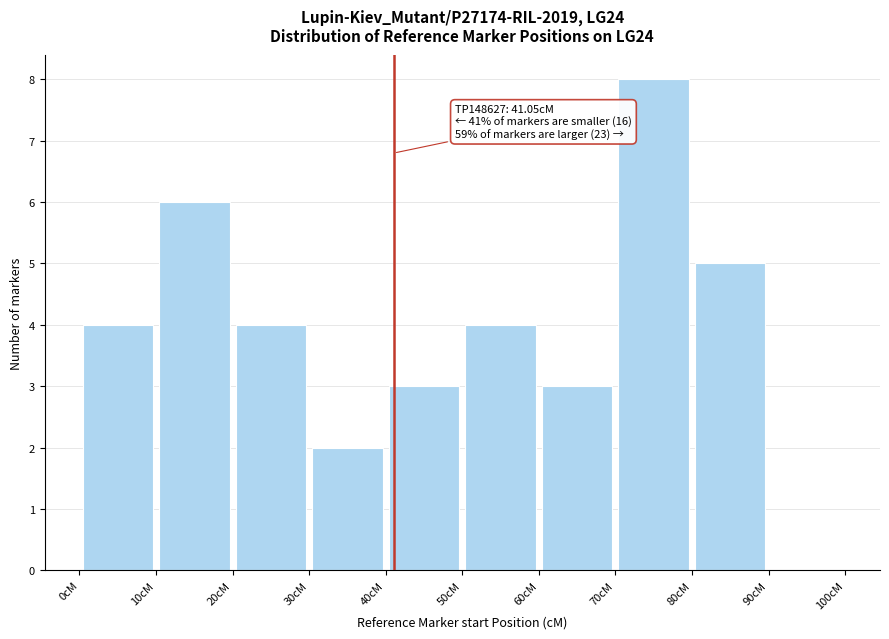

Which range on the x-axis has the tallest bar?

70 to 80